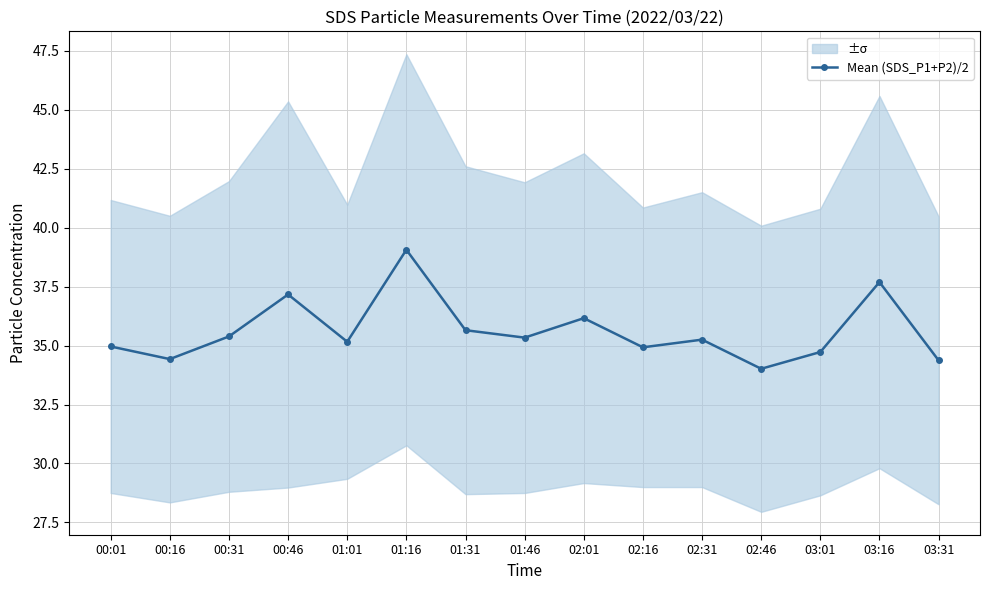

What position from the left is 03:16?

14